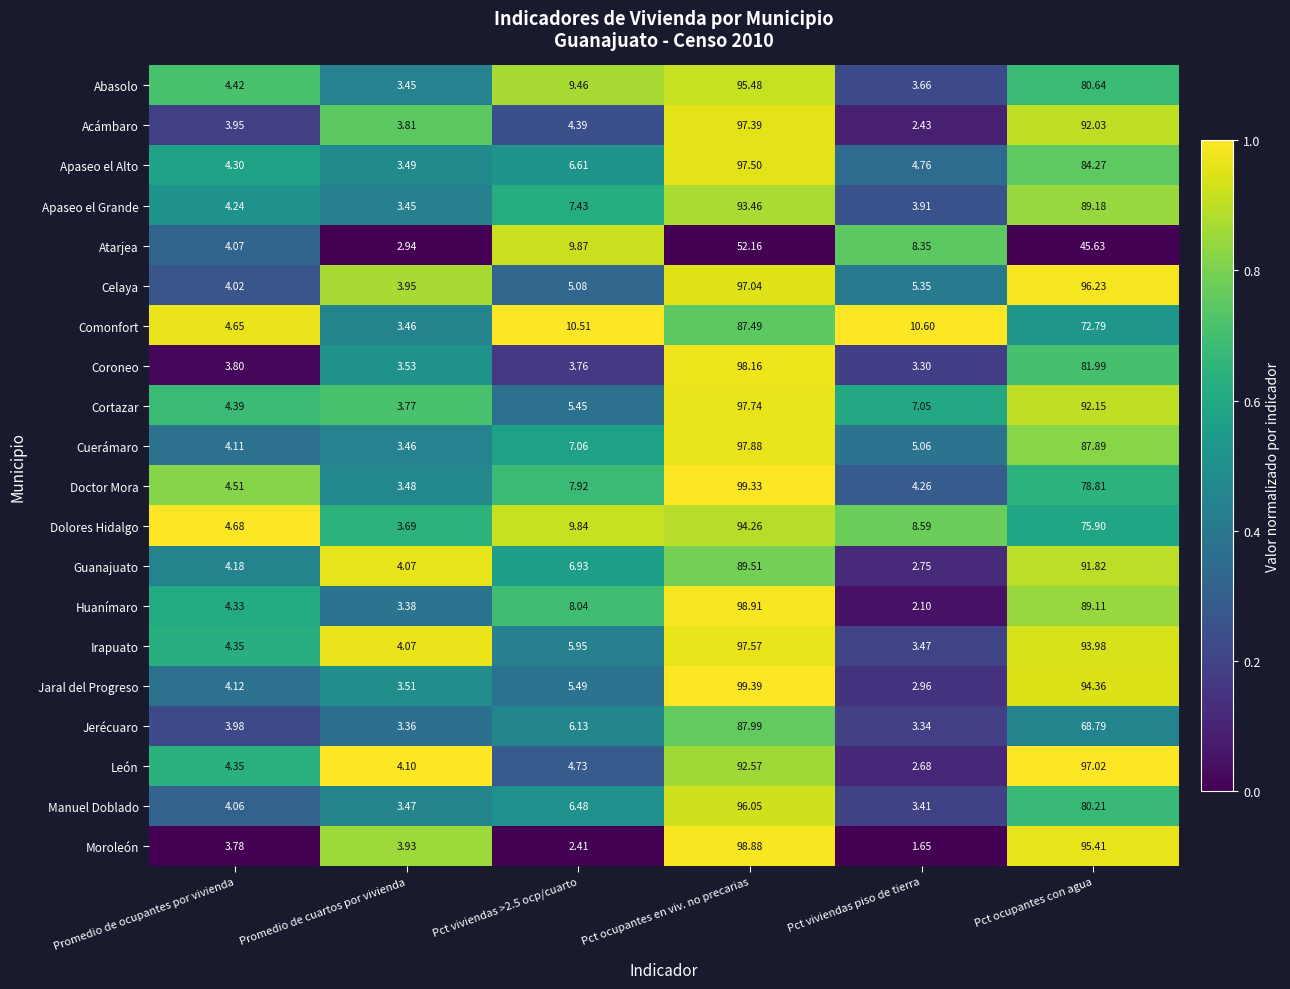

List the series in order of their peak value, lowest first.

Atarjea, Comonfort, Jerécuaro, Guanajuato, Apaseo el Grande, Dolores Hidalgo, Abasolo, Manuel Doblado, León, Celaya, Acámbaro, Apaseo el Alto, Irapuato, Cortazar, Cuerámaro, Coroneo, Moroleón, Huanímaro, Doctor Mora, Jaral del Progreso